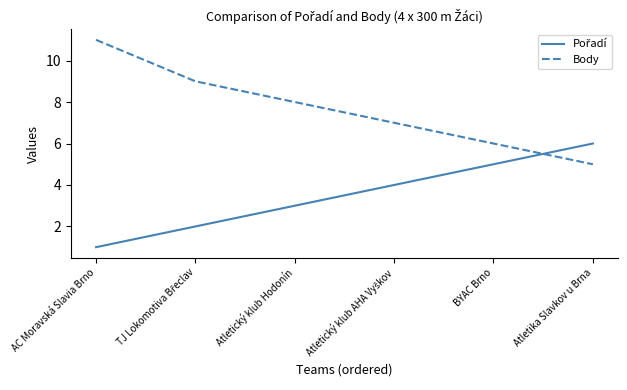

Read the Body value at BYAC Brno.

6